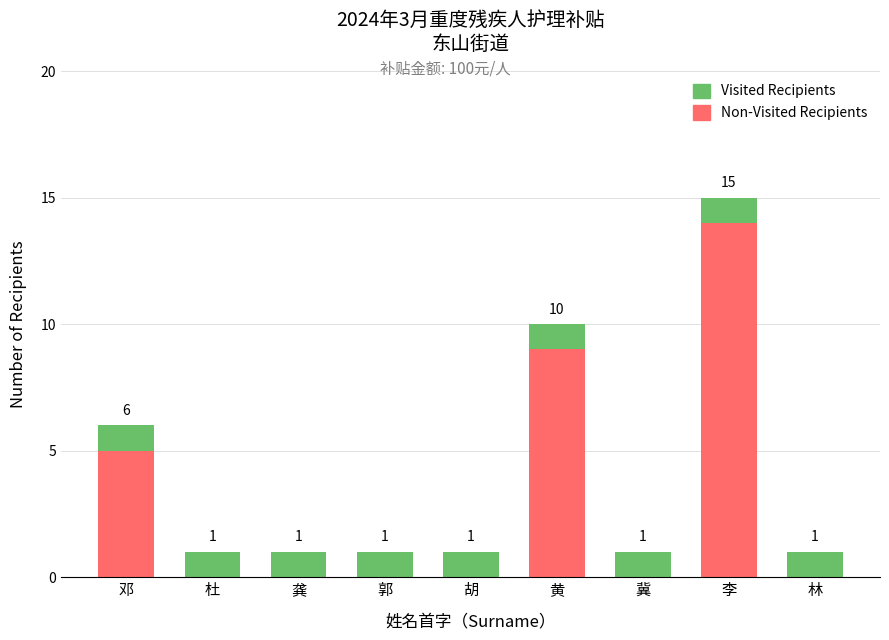

Are the bars horizontal?

No